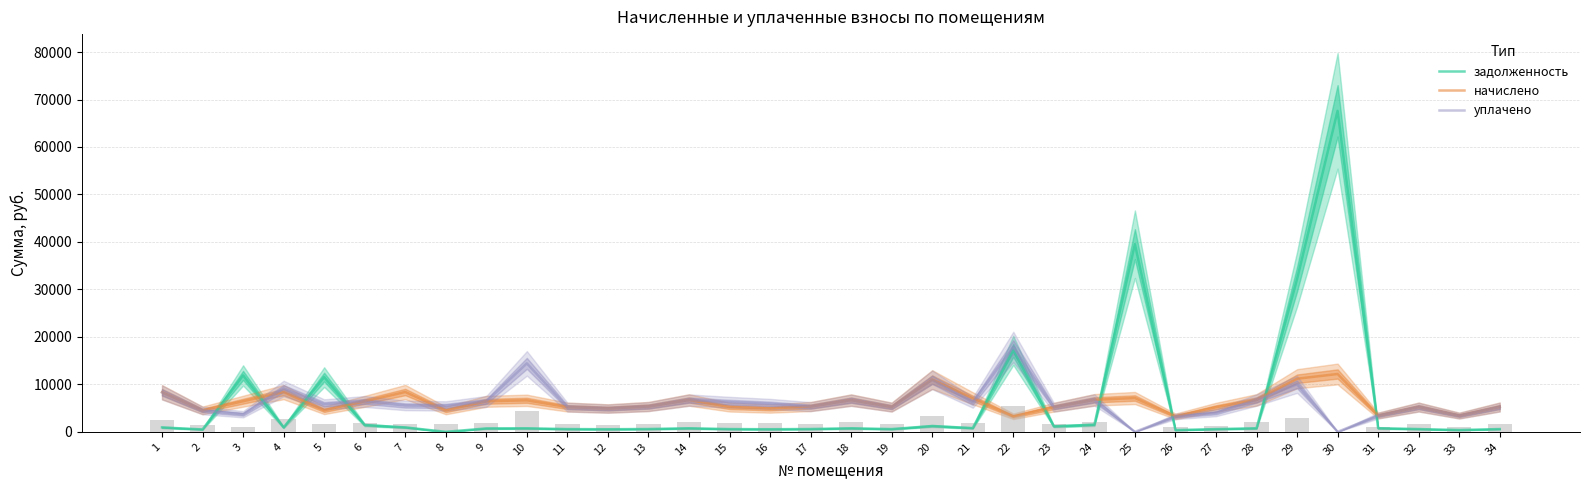

The value of уплачено at 11 is 5195.2. True or false?

True